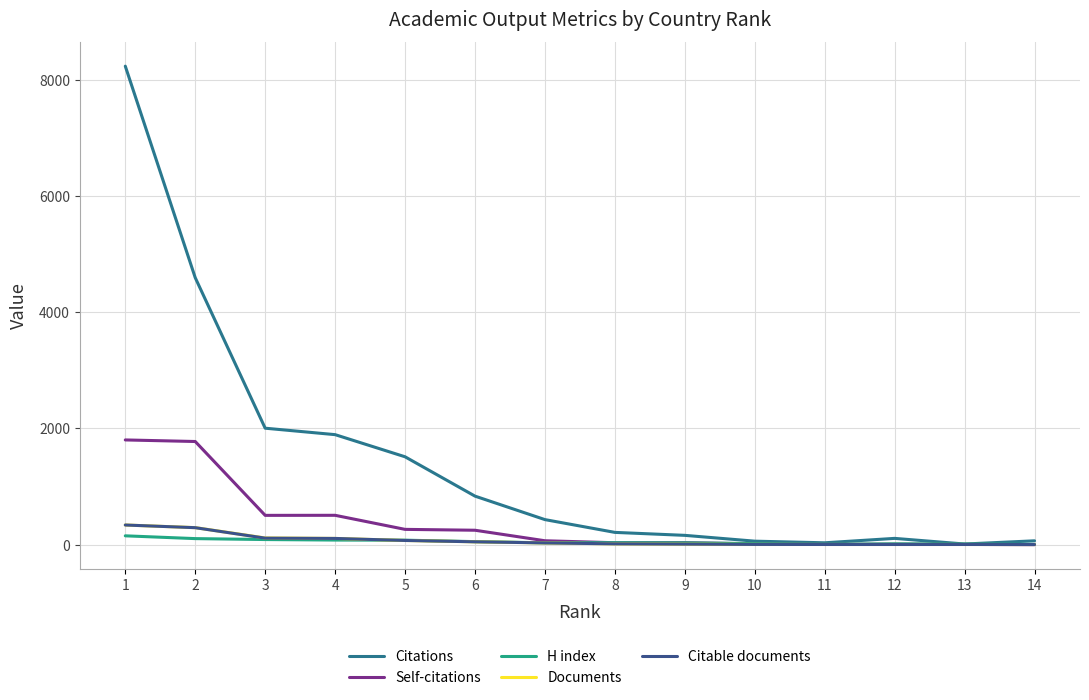

Is the value of H index at 6 greater than the value of Citations at 2?

No